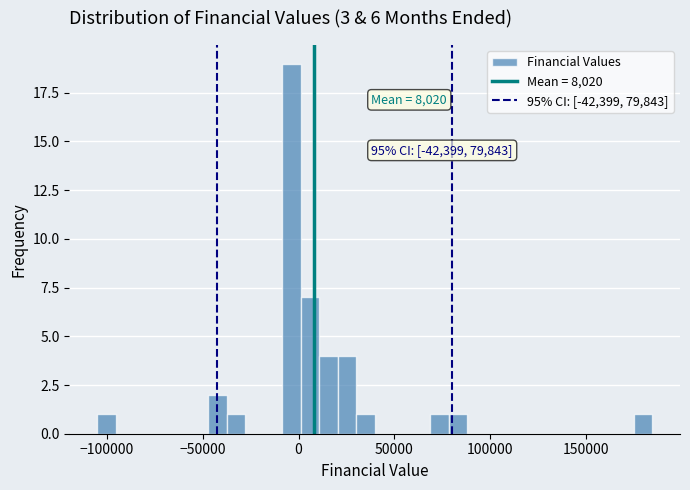

Around what value on the x-axis is the tallest bar? Give the approximate position of its centre, as read against the axis.

-5000